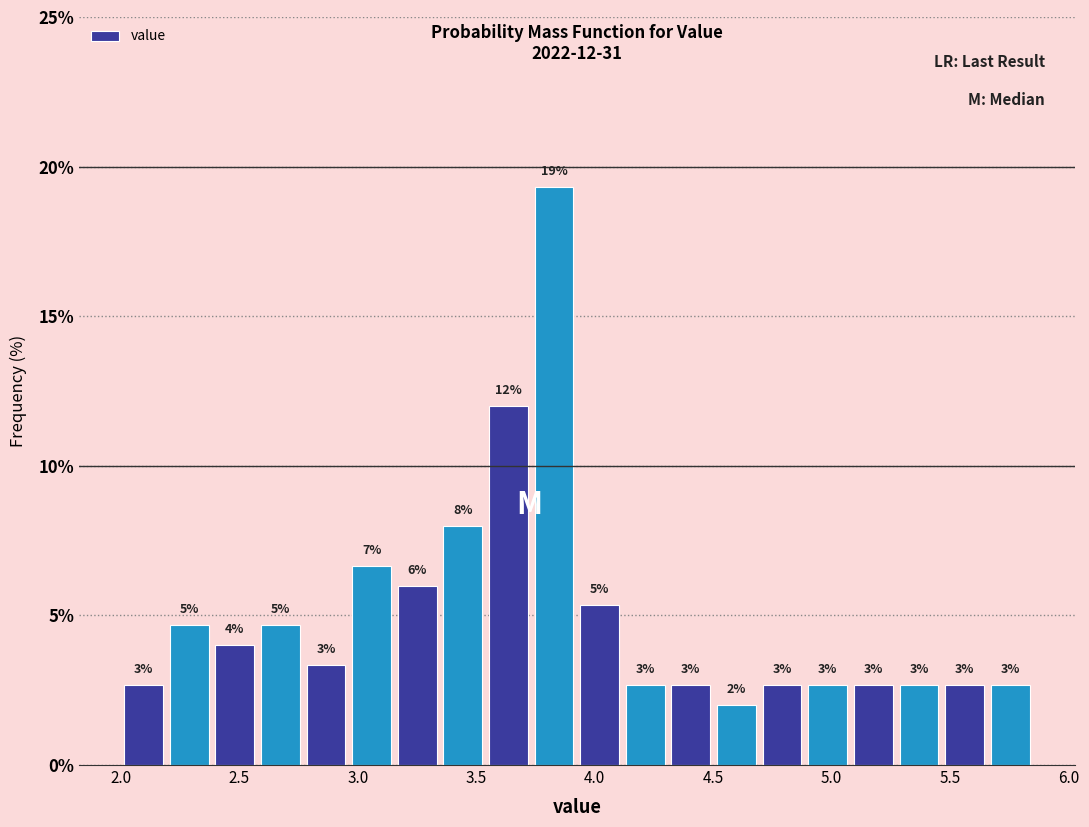

Around what value on the x-axis is the tallest bar? Give the approximate position of its centre, as read against the axis.

3.85